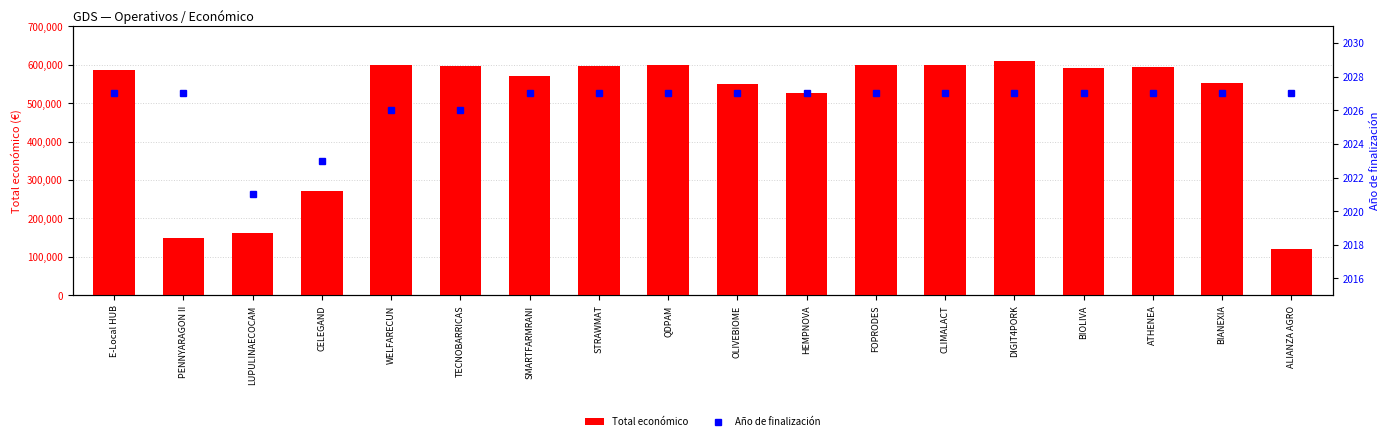

True or false: Total económico has a value of 598909 at WELFARECUN.

True